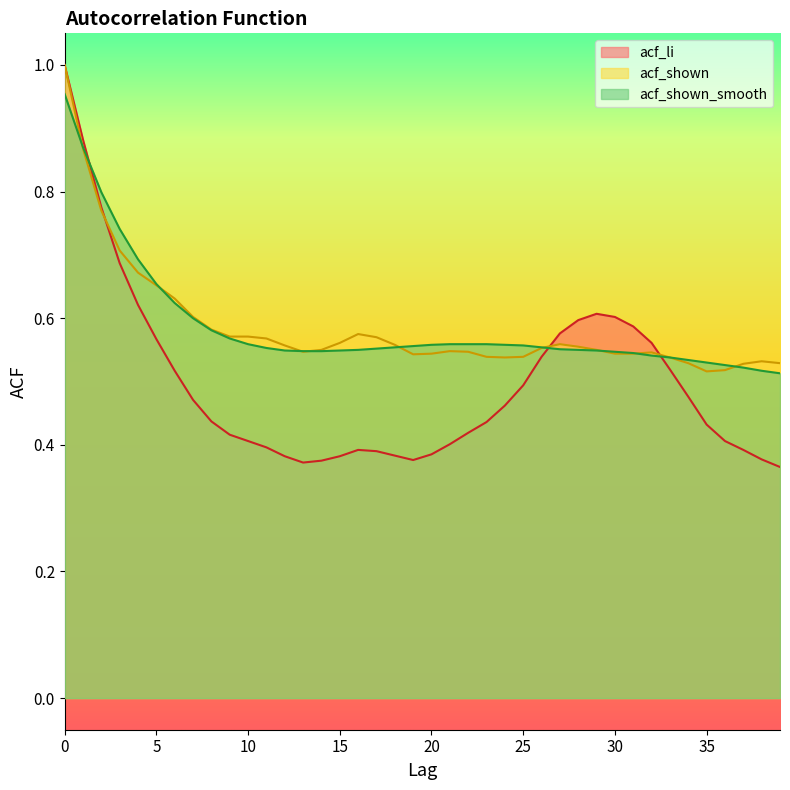

The acf_shown series shows 1.0 at 0. True or false?

True